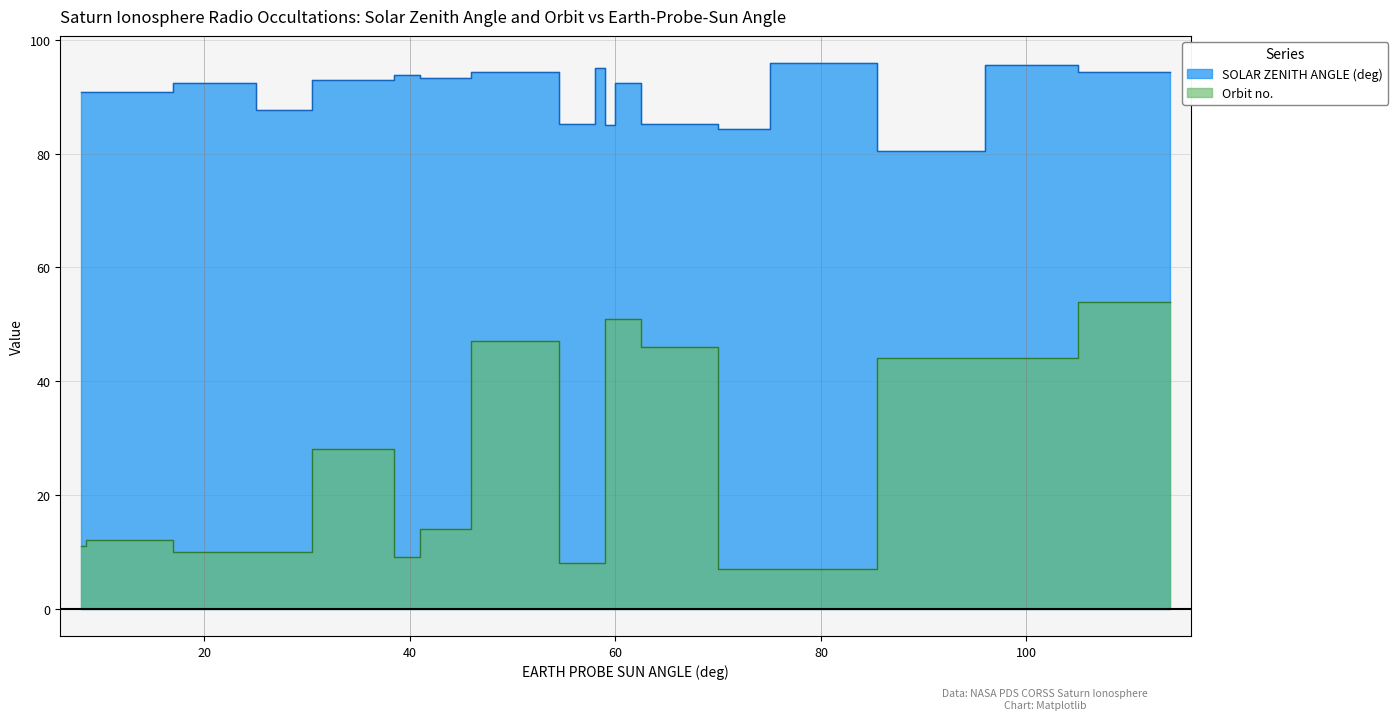

At which category is the sum across all series the highest?

114